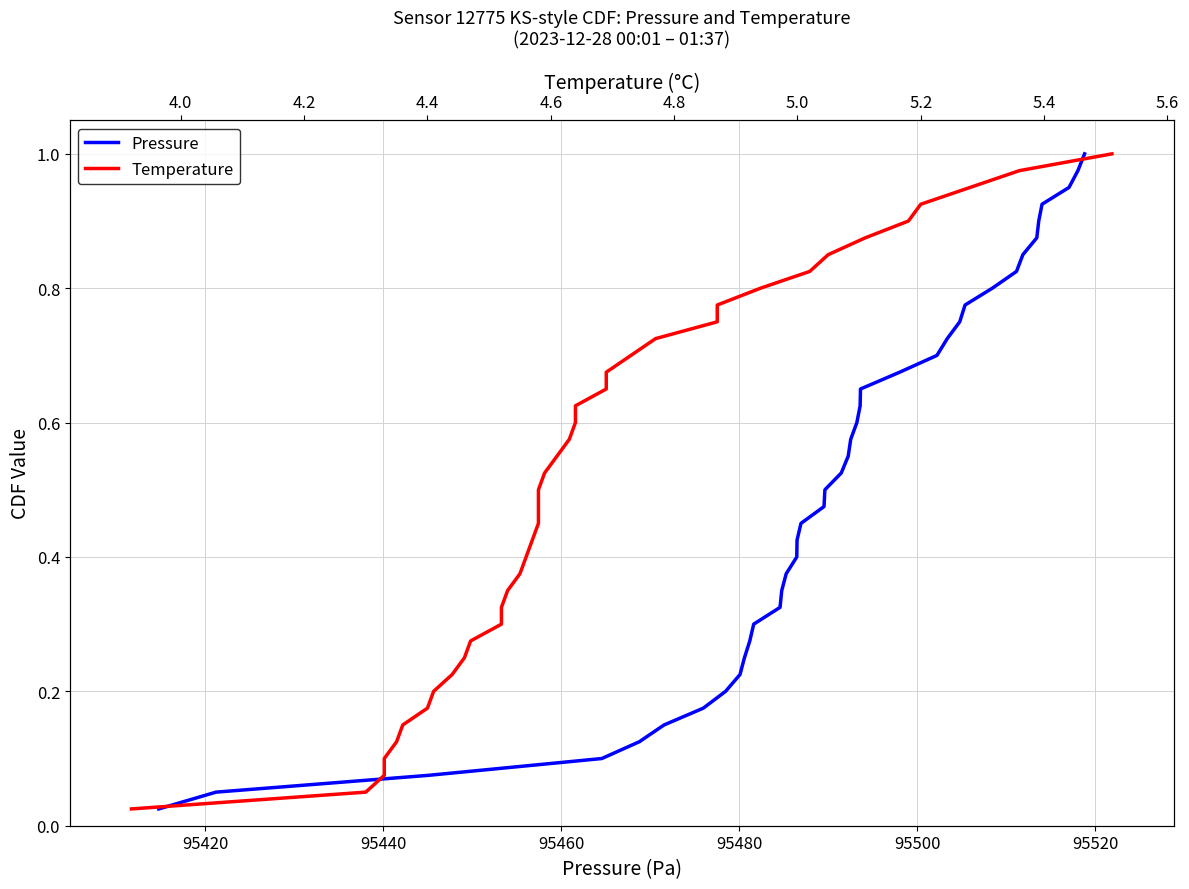

What is the maximum value for Pressure?

1.0